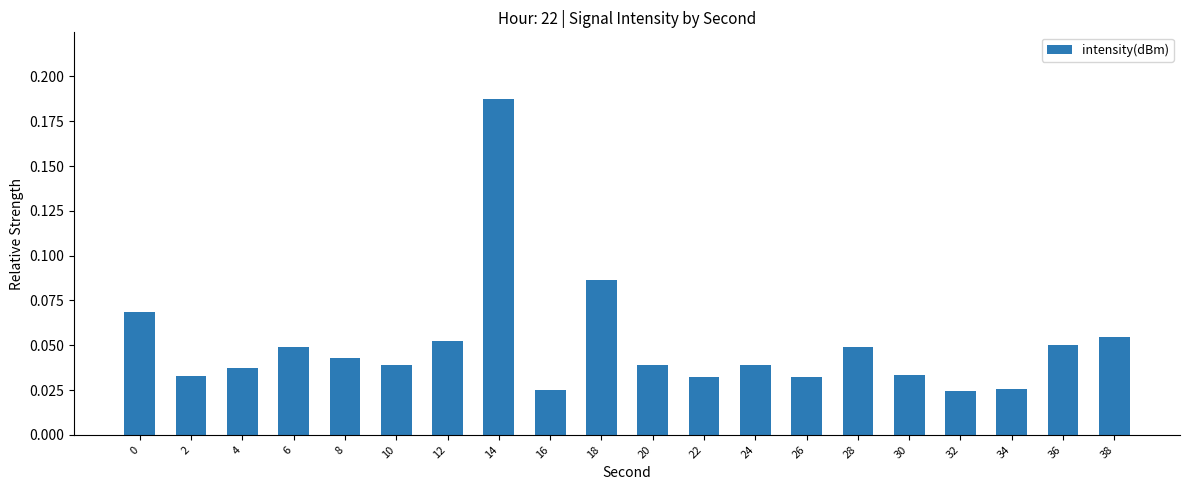

Does the chart contain stacked bars?

No